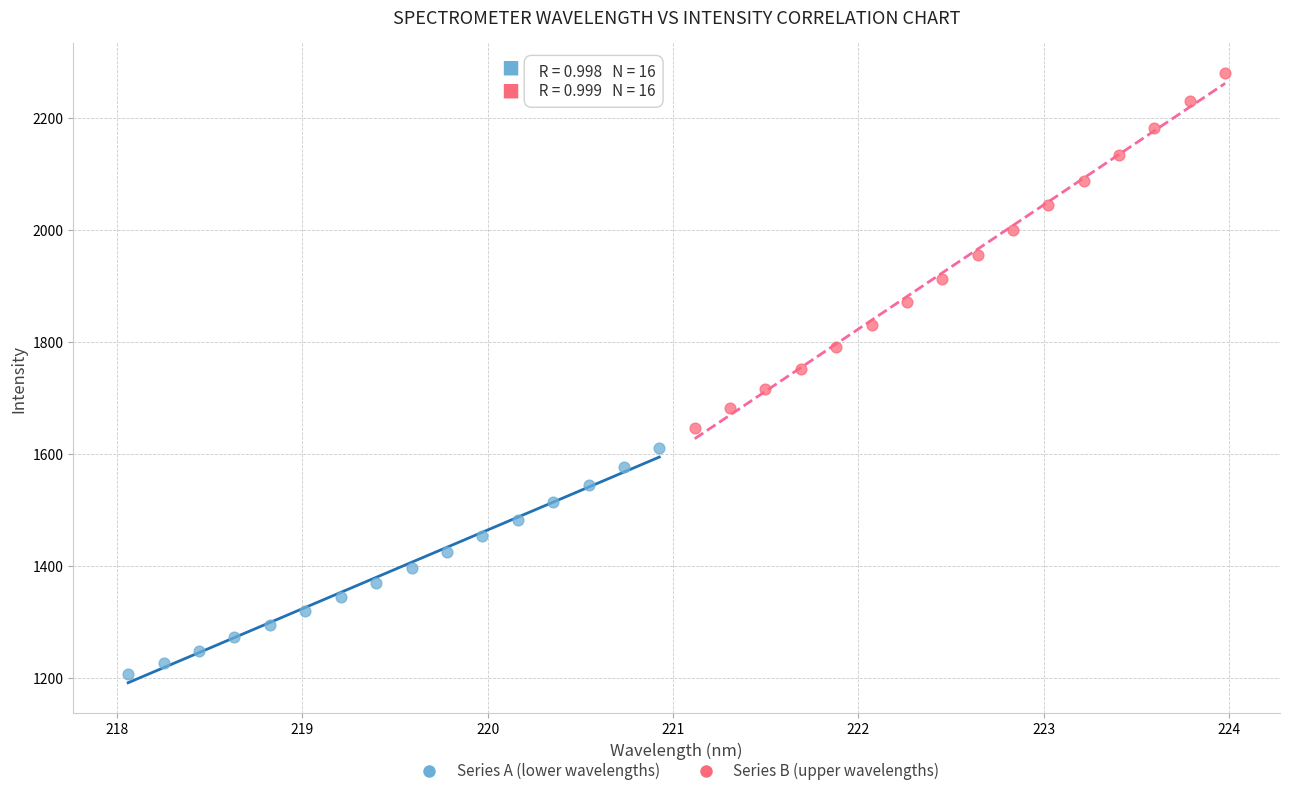

Which series contains the highest Y value?

Series B (upper wavelengths)